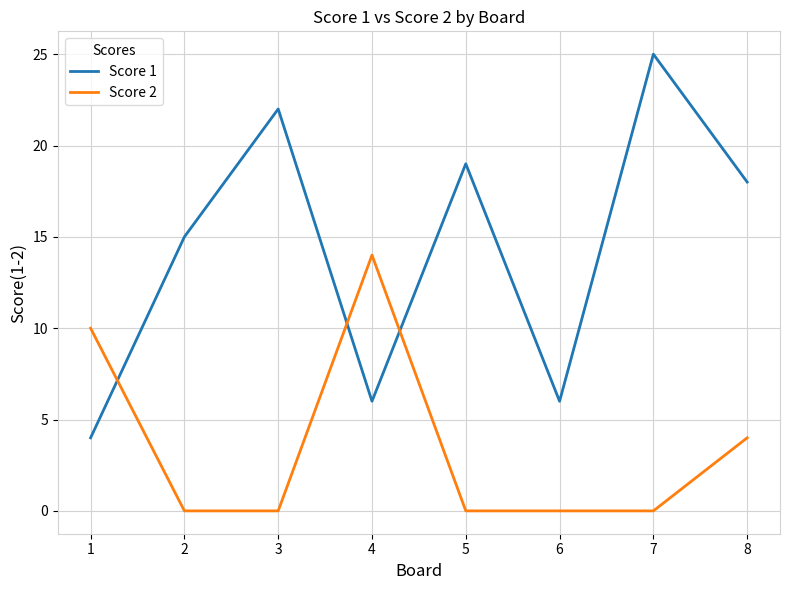

After their last crossing, which series has the higher values: Score 2 or Score 1?

Score 1